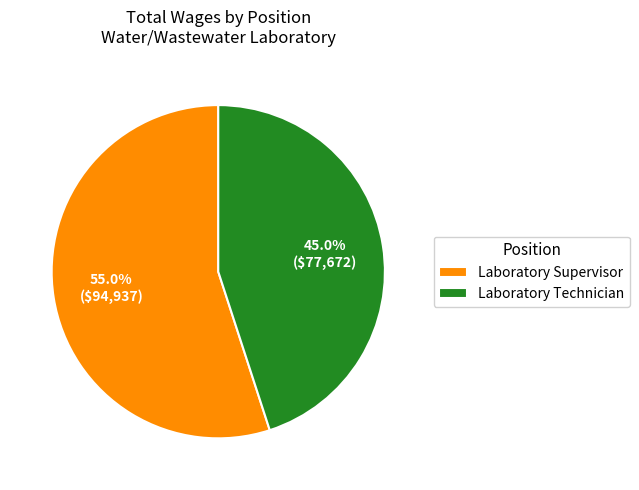

Between Laboratory Technician and Laboratory Supervisor, which is larger?

Laboratory Supervisor